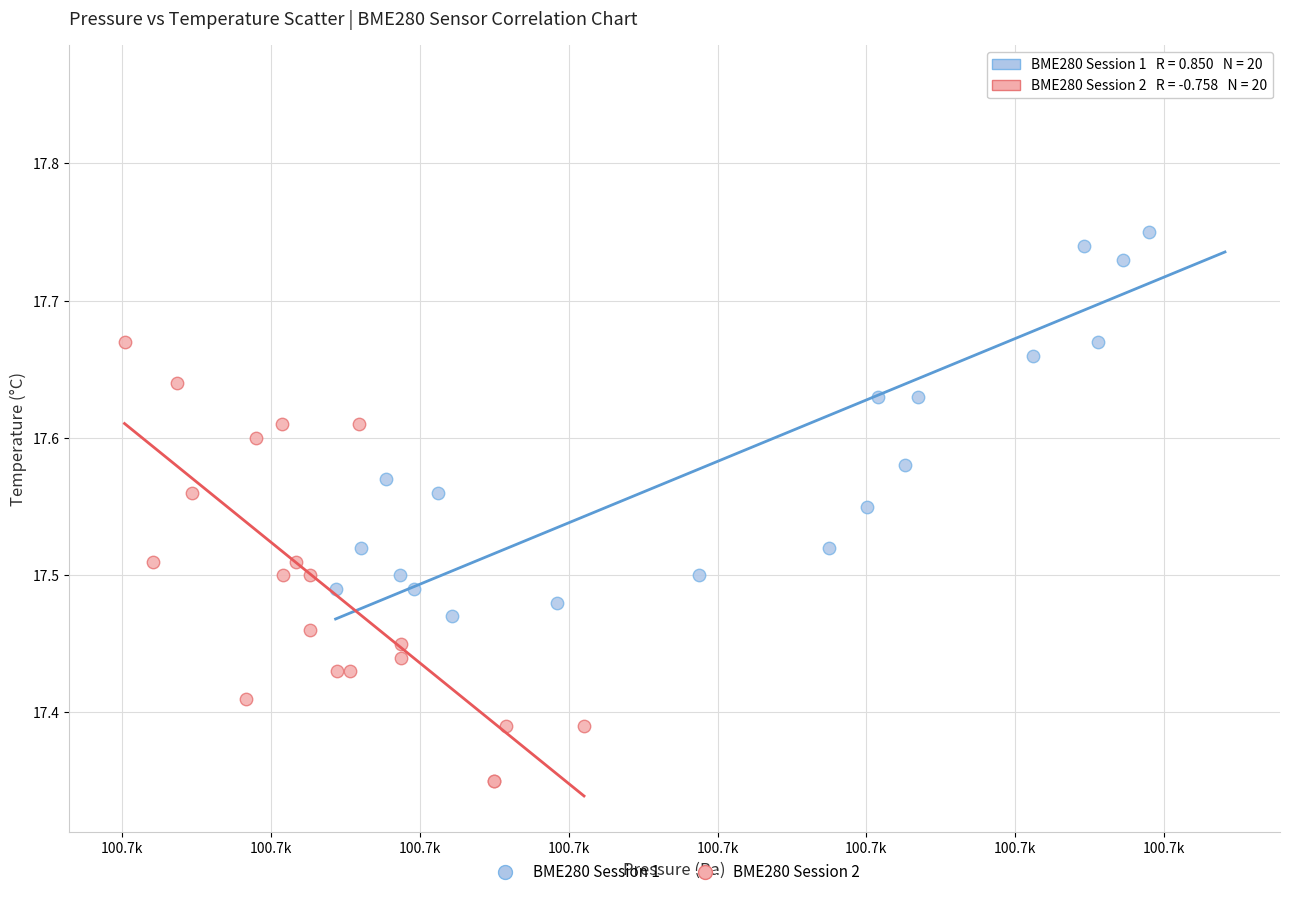

Which series has the largest Y range (max minus min)?

BME280 Session 1